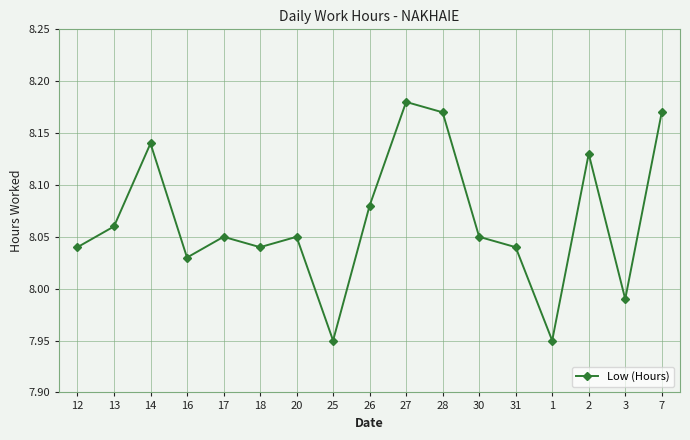

How many values exceed 8?

14